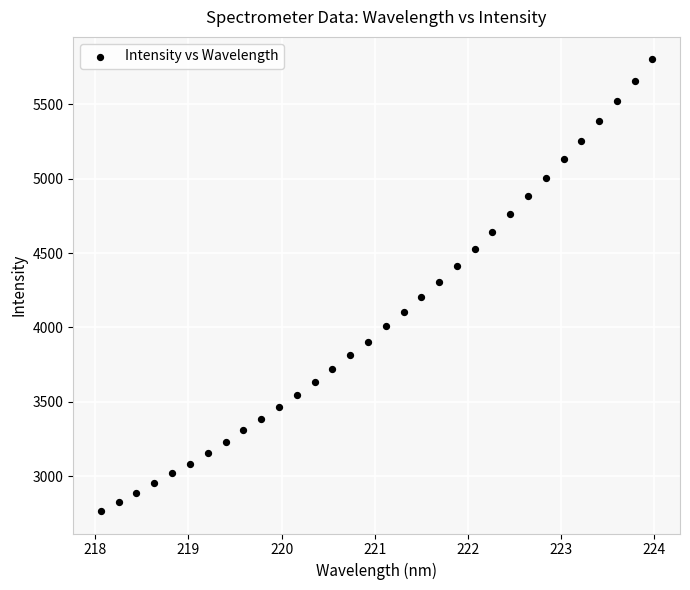

What is the range of Y values (max minus min)?

3038.0